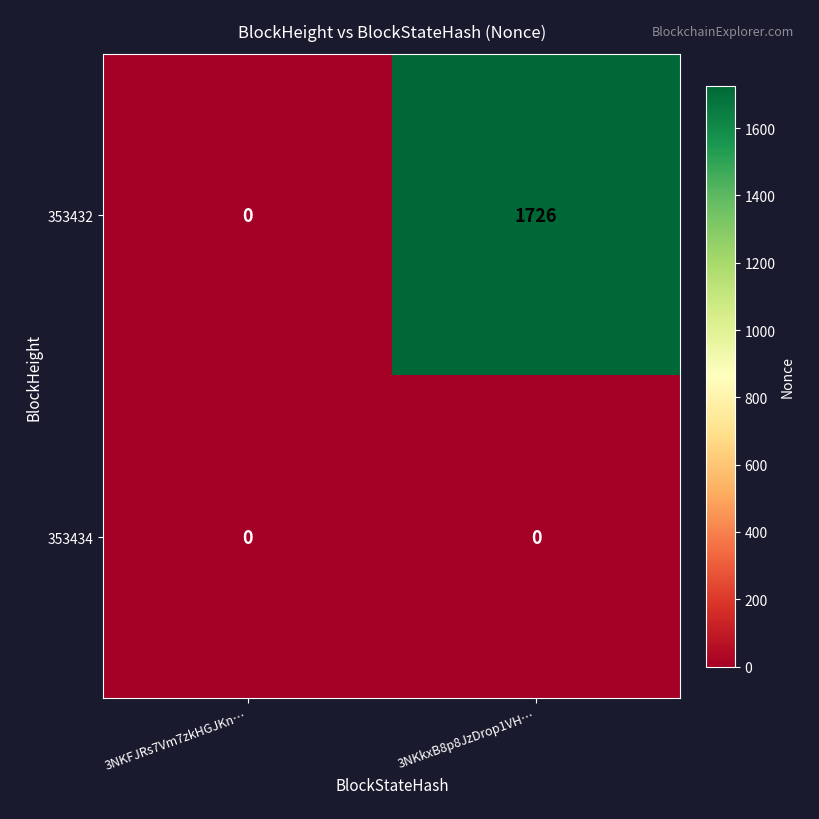

Which category has the highest value across all series?

3NKkxB8p8JzDrop1VH…